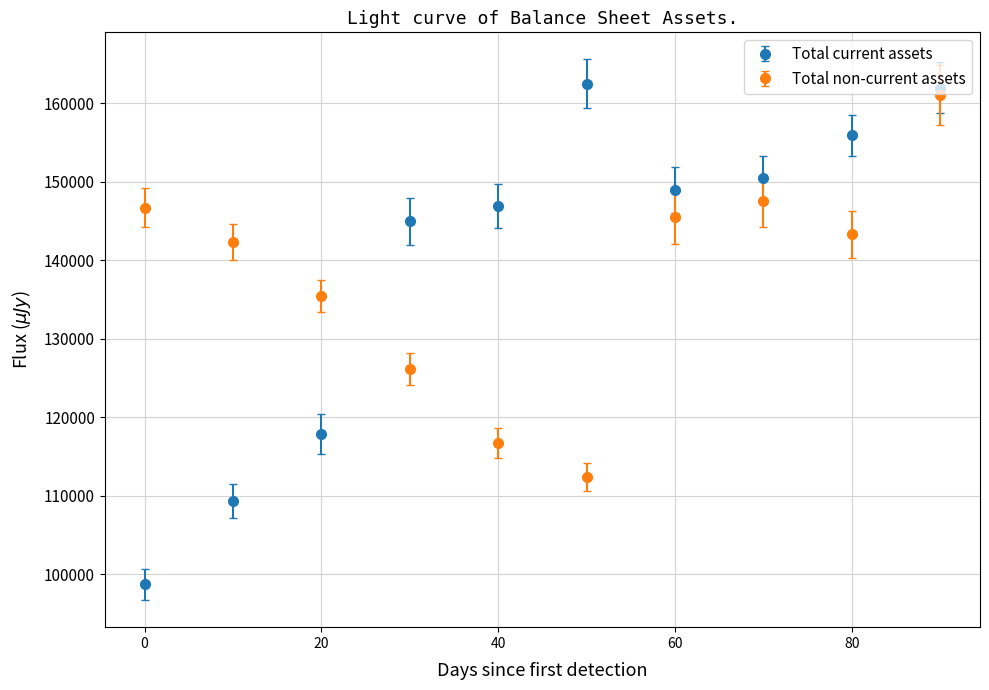

In Total non-current assets, how many points are lower than both neighbors (excluding endpoints)?

2